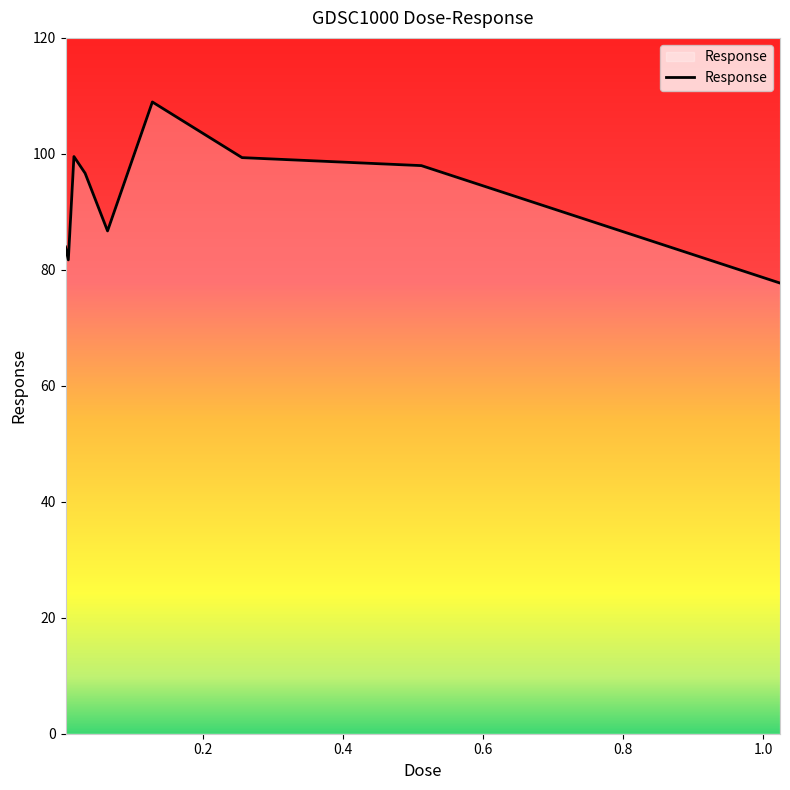

What is the smallest value displayed?

77.7